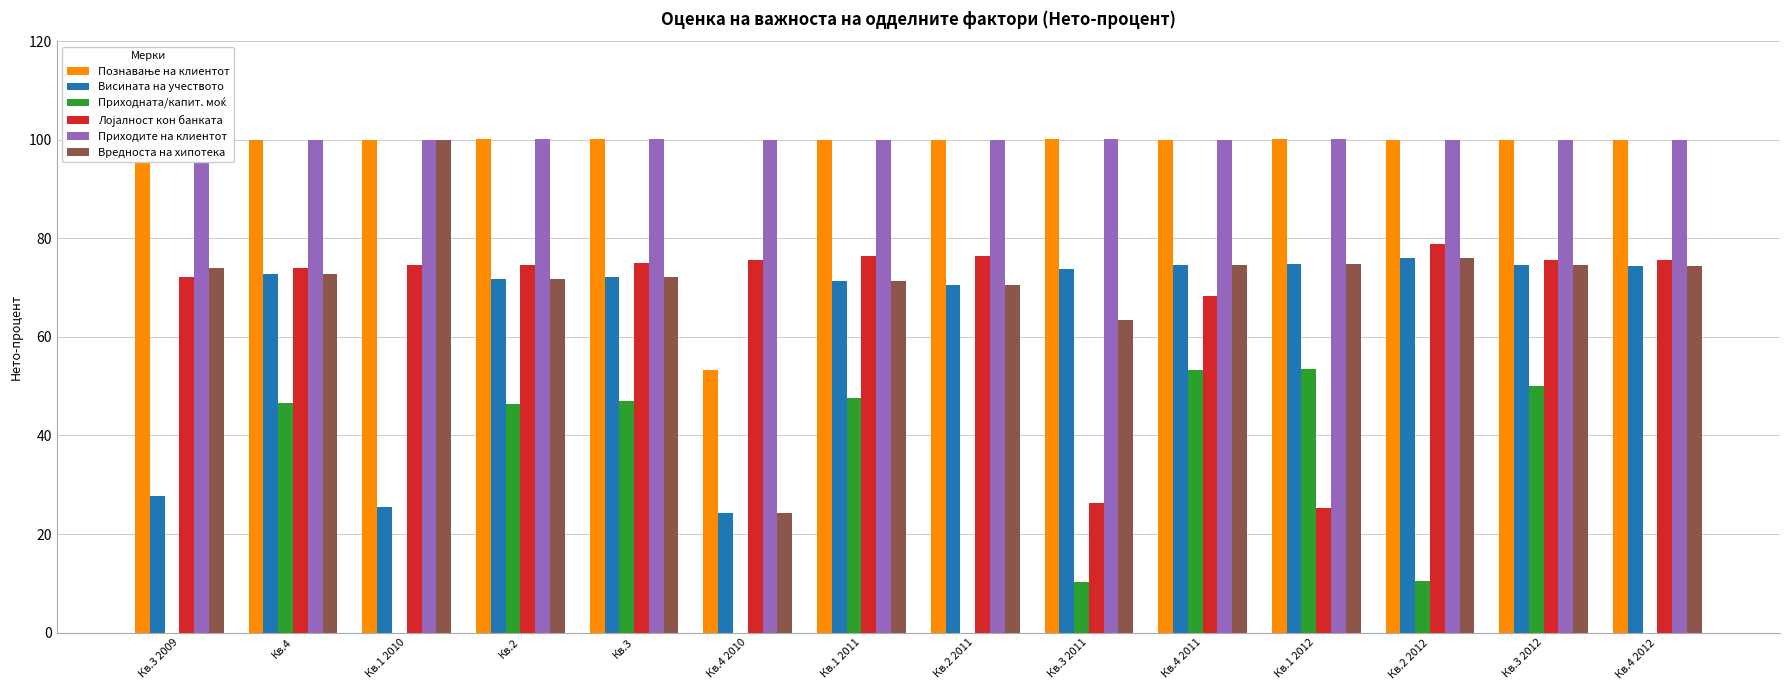

The value of Приходите на клиентот at Кв.3 2011 is 100.1. True or false?

True